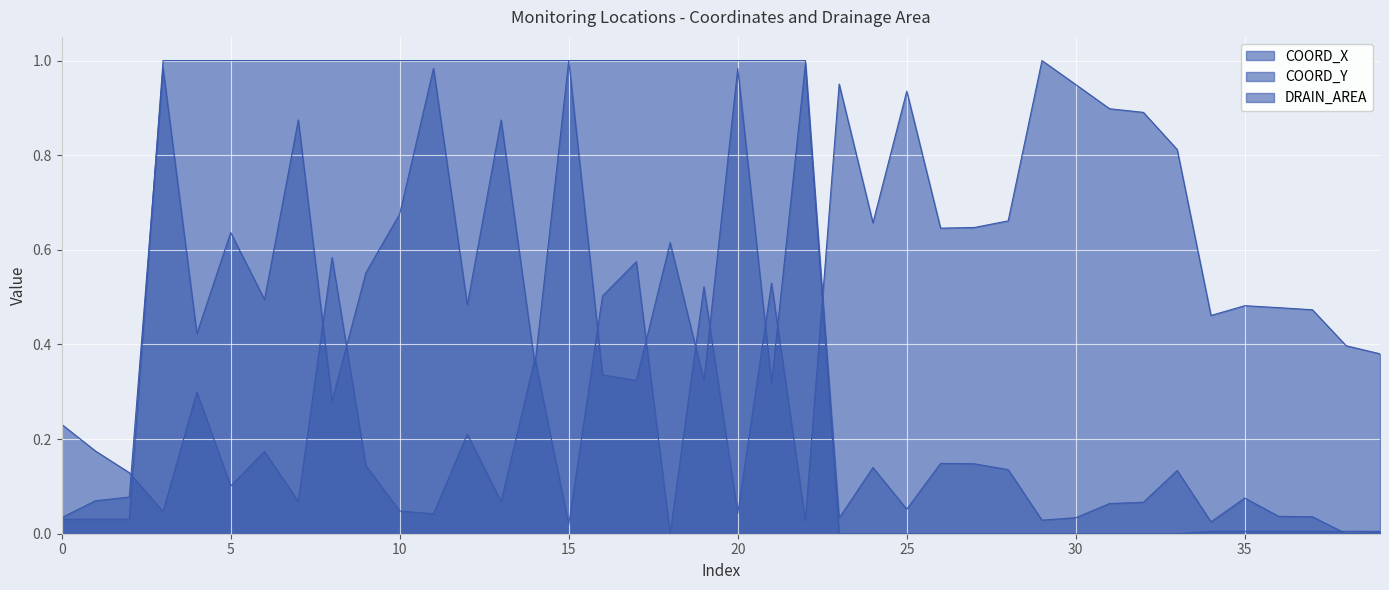

List the series in order of their overall mean, highest first.

DRAIN_AREA, COORD_X, COORD_Y